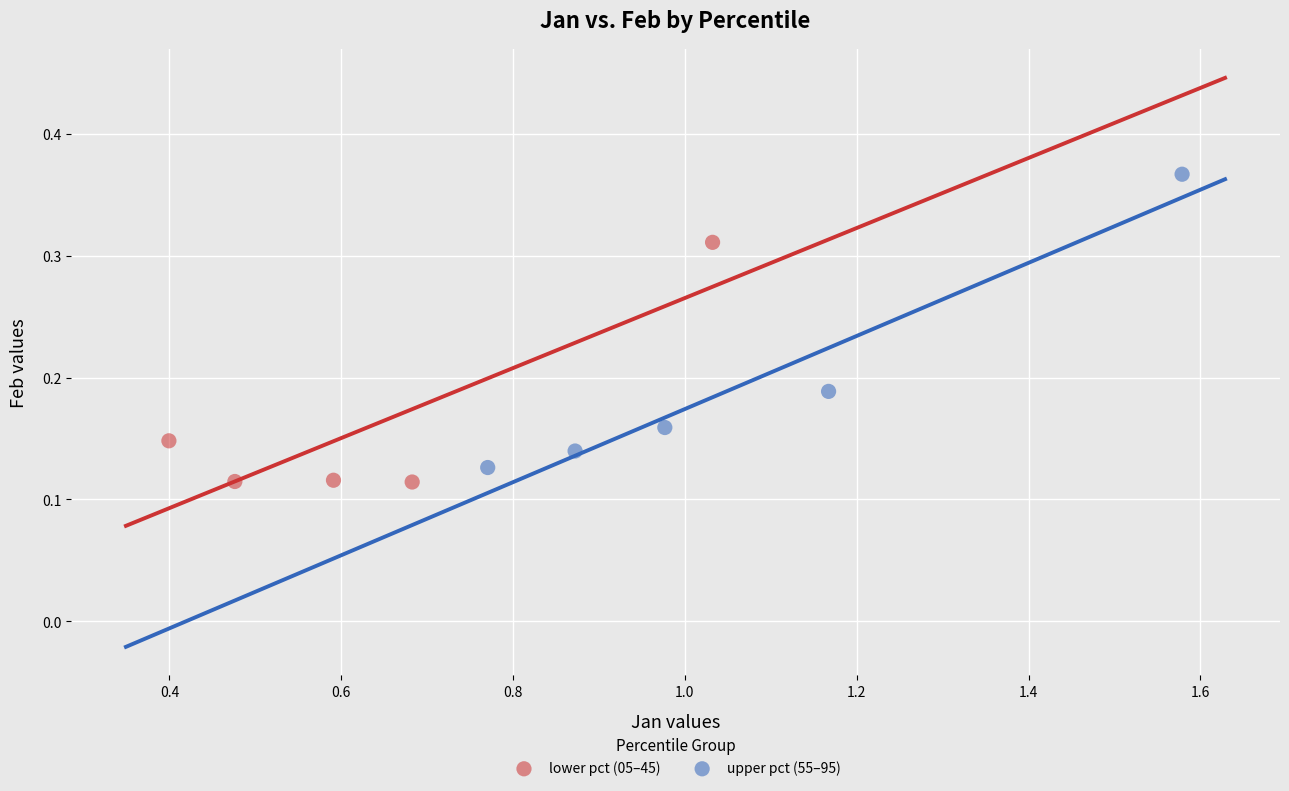

Which series has the largest Y range (max minus min)?

upper pct (55–95)